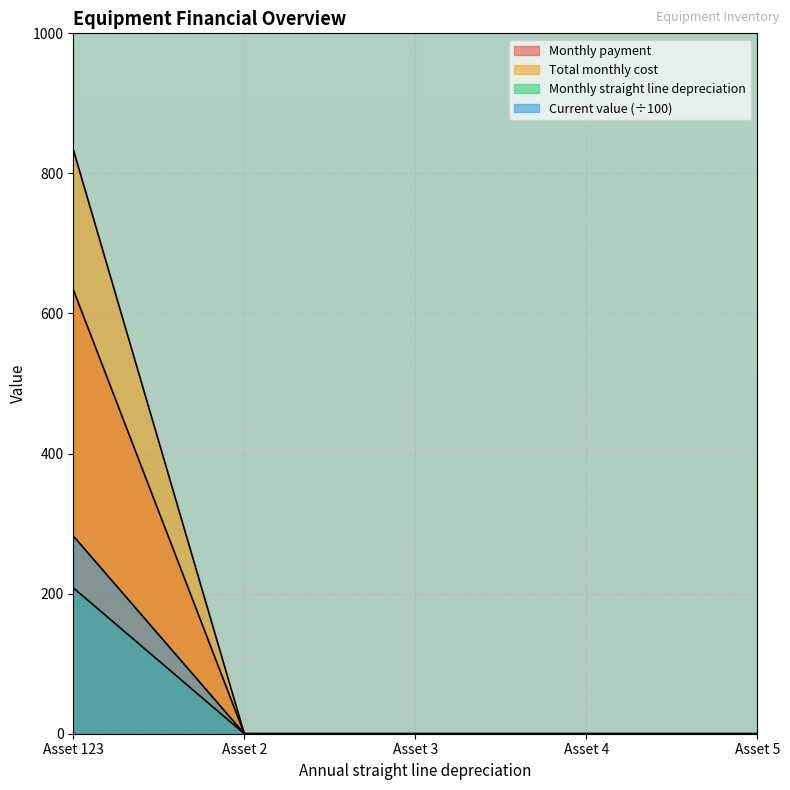

Reading left to right, list all the values displayed in this chart.

Monthly payment: Asset 123=834.1	Asset 2=0.0	Asset 3=0.0	Asset 4=0.0	Asset 5=0.0
Total monthly cost: Asset 123=634.1	Asset 2=0.0	Asset 3=0.0	Asset 4=0.0	Asset 5=0.0
Monthly straight line depreciation: Asset 123=208.3	Asset 2=0.0	Asset 3=0.0	Asset 4=0.0	Asset 5=0.0
Current value: Asset 123=282.4	Asset 2=0.0	Asset 3=0.0	Asset 4=0.0	Asset 5=0.0